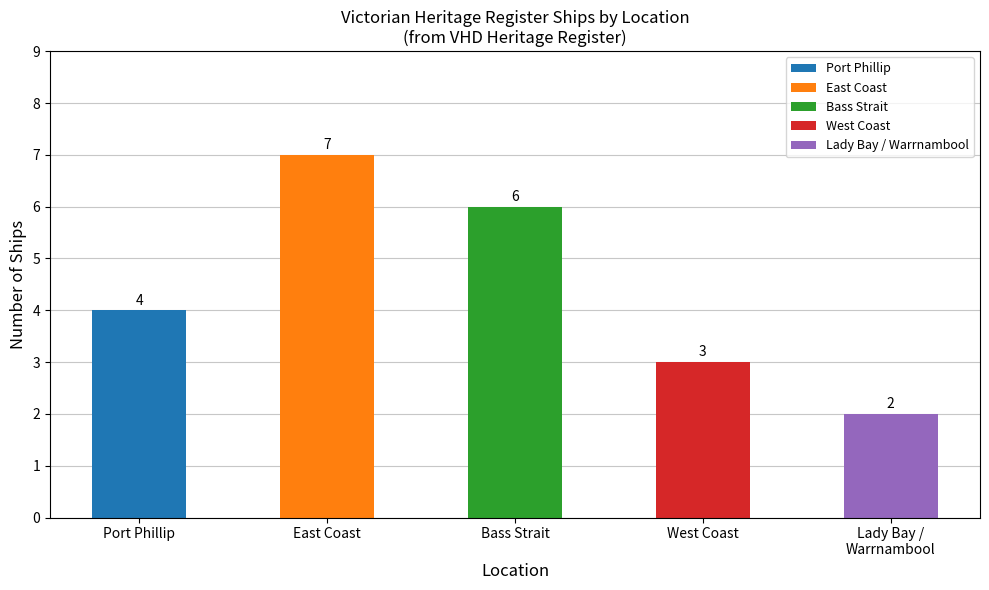

What is the average value?

4